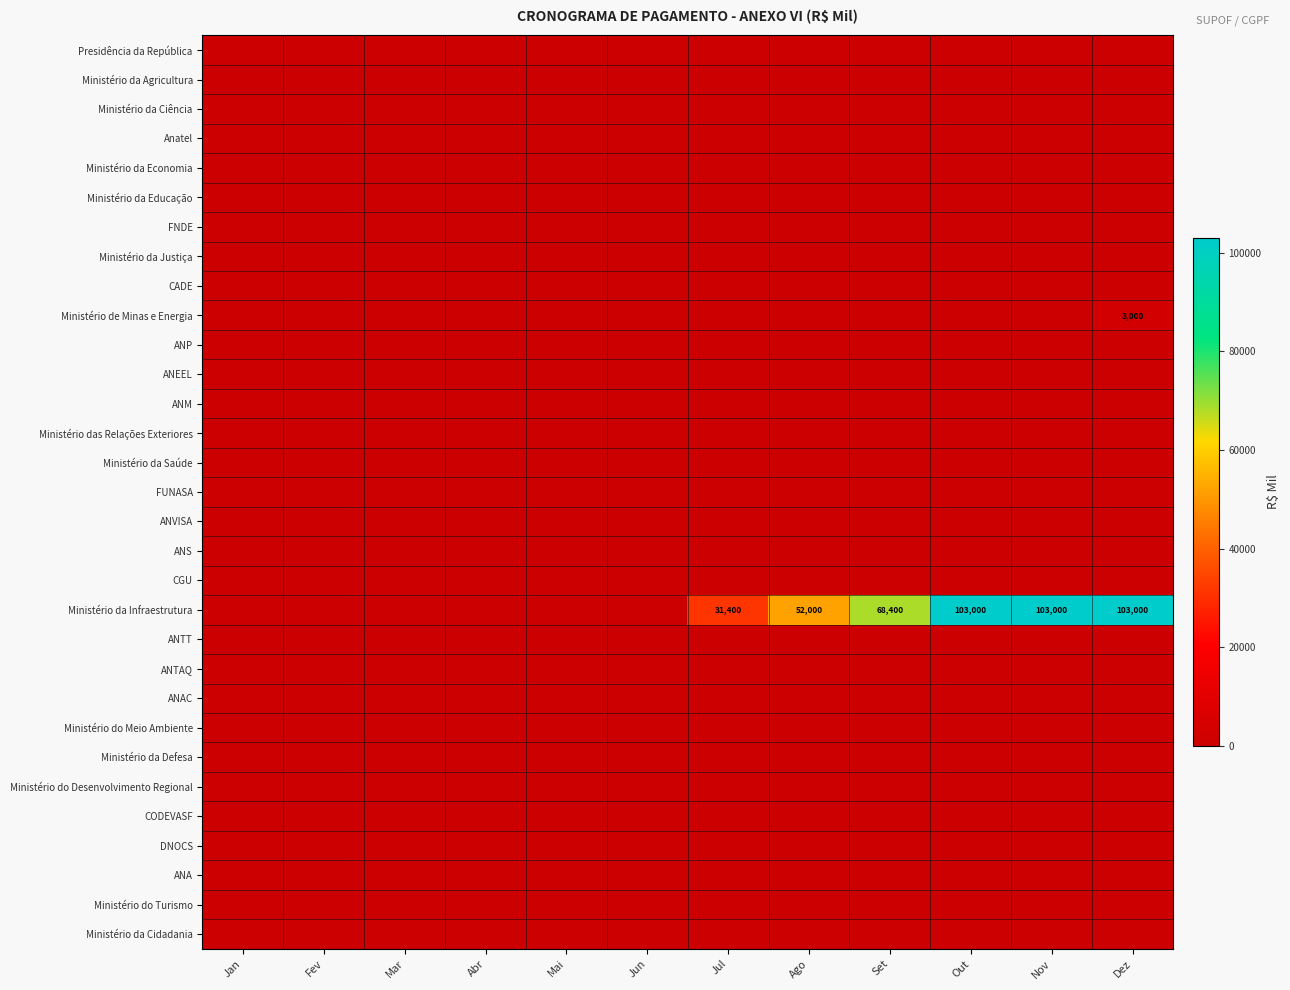

At how many categories does at least one series exceed 18234?

6